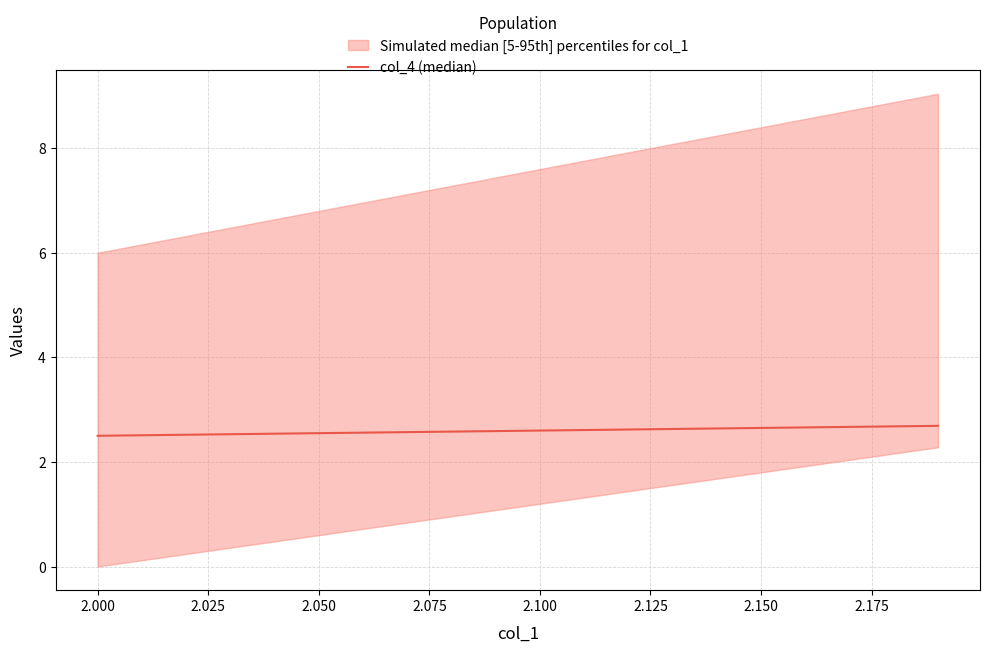

How many values are between 2 and 3?

20